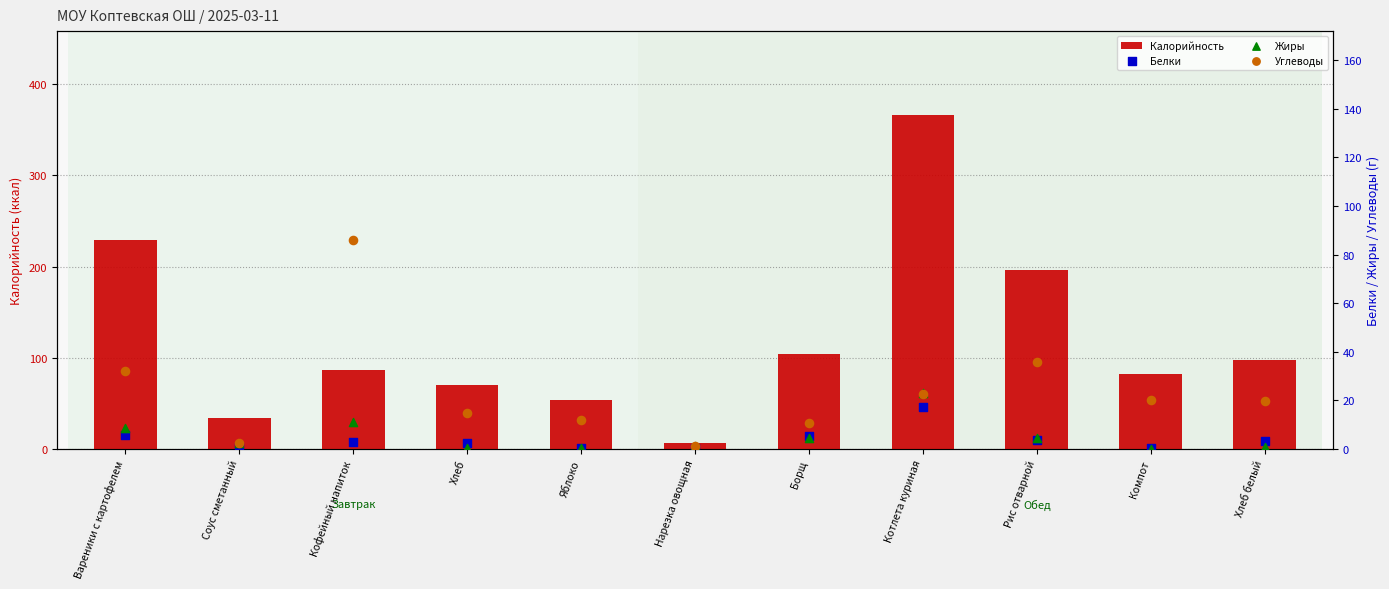

Which series contains the highest Y value?

Калорийность